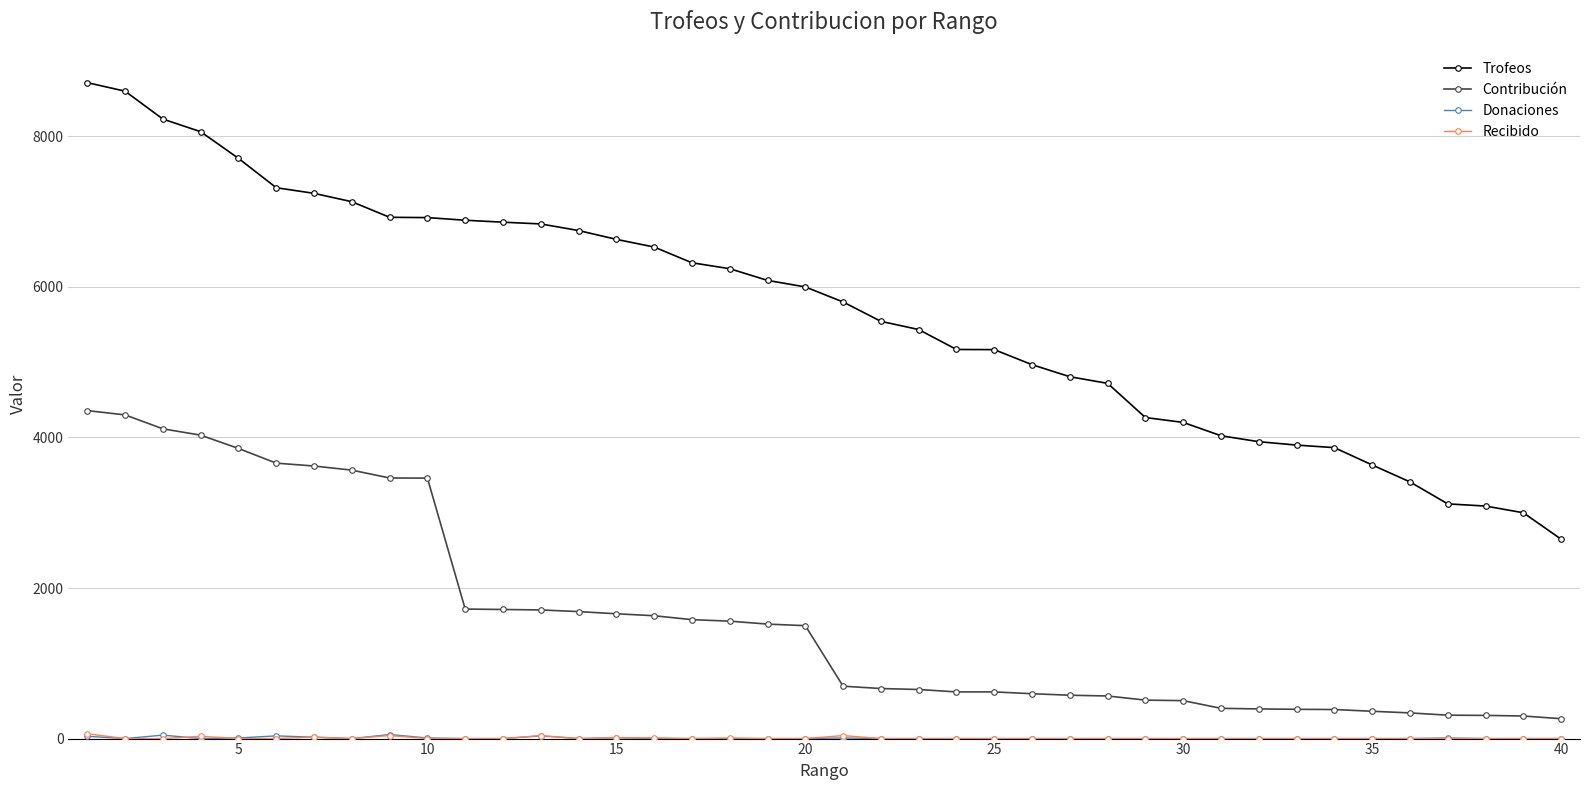

Which series has the largest range (max minus min)?

Trofeos